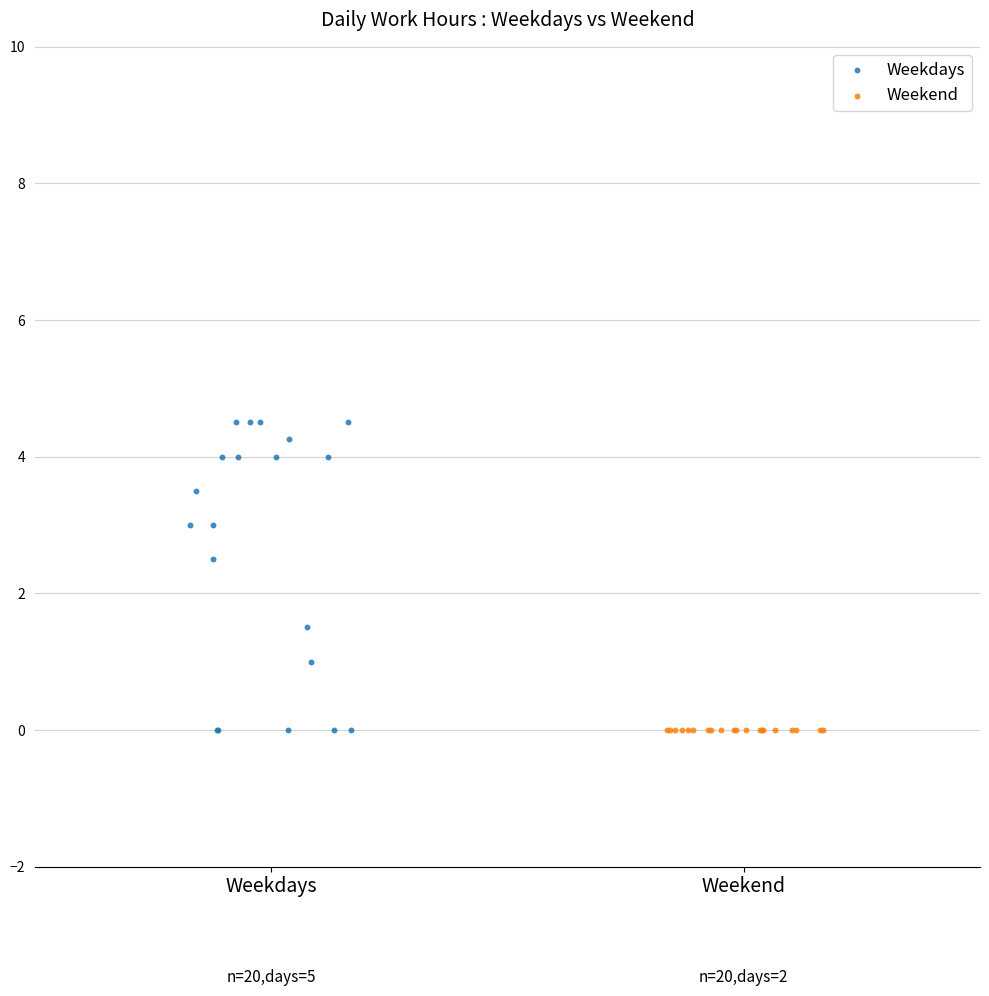

Which series contains the highest Y value?

Weekdays